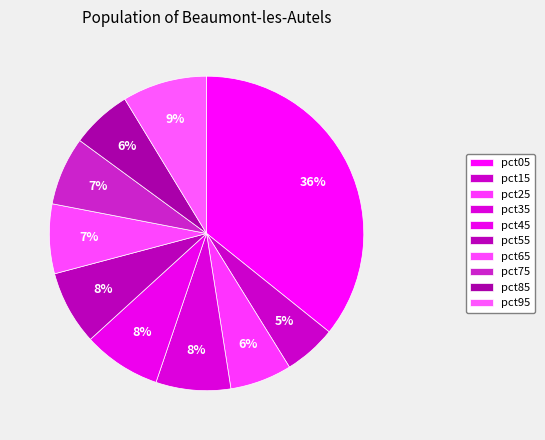

Does pct65 represent more than half of the total?

No